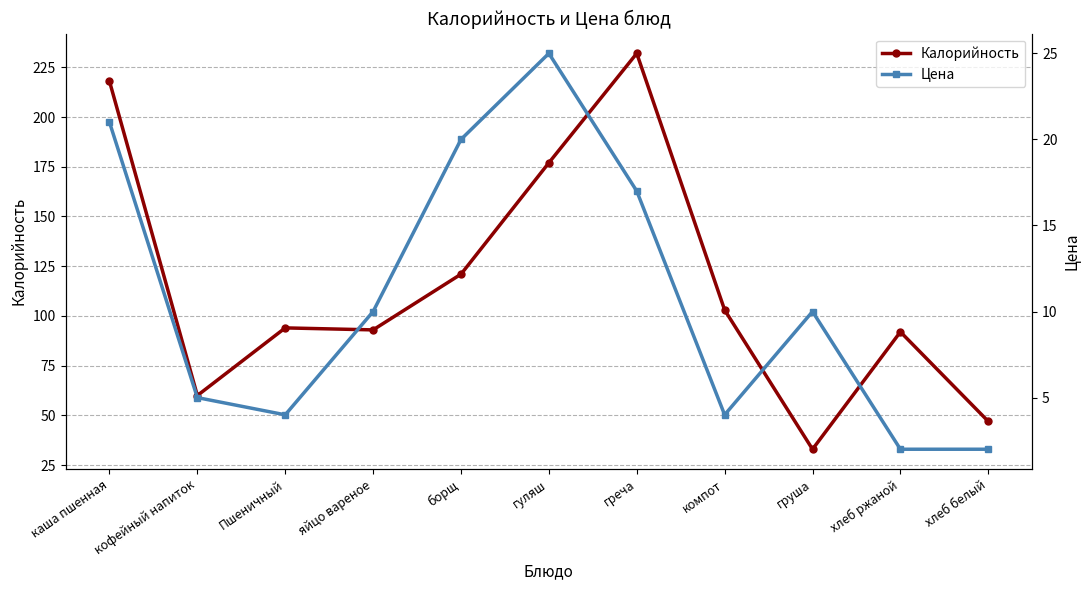

How many data points does each series have?

11